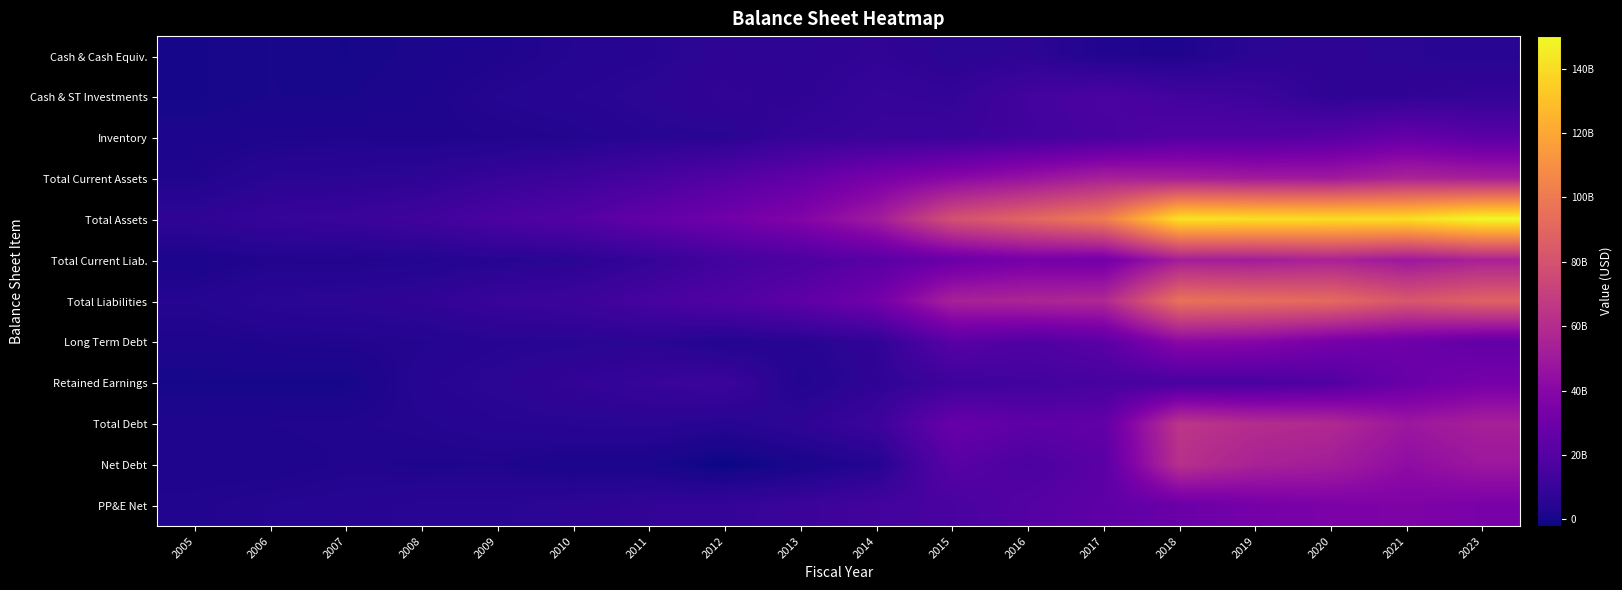

Reading left to right, transcribe all the data shown in this chart.

Cash & Cash Equiv.: 2005=106687000	2006=850107000	2007=207691000	2008=1183434000	2009=2299923000	2010=3883253000	2011=4788028000	2012=6742806000	2013=6256800000	2014=7683900000	2015=5656200000	2016=6448700000	2017=2791300000	2018=2411400000	2019=5887600000	2020=6618200000	2021=5725600000	2023=5080000000
Cash & ST Investments: 2005=106687000	2006=850107000	2007=741238000	2008=1944420000	2009=3878342000	2010=5021128000	2011=6215664000	2012=7607965000	2013=6861200000	2014=9540200000	2015=8632100000	2016=14051200000	2017=16938300000	2018=13595300000	2019=11673900000	2020=6623200000	2021=7380100000	2023=8350000000
Inventory: 2005=1483311000	2006=2253326000	2007=2581215000	2008=2309705000	2009=2645381000	2010=3236293000	2011=5048306000	2012=5315520000	2013=9238600000	2014=10060600000	2015=10671700000	2016=13579800000	2017=15591500000	2018=19663000000	2019=19351500000	2020=21482200000	2021=26812000000	2023=22300000000
Total Current Assets: 2005=2651833000	2006=5358310000	2007=5768650000	2008=6592107000	2009=9533695000	2010=11607127000	2011=15346011000	2012=19871056000	2013=25598200000	2014=34044800000	2015=40586900000	2016=46622300000	2017=53841000000	2018=52623200000	2019=50375400000	2020=50089700000	2021=55215000000	2023=53140000000
Total Assets: 2005=7106461000	2006=9419099000	2007=10449834000	2008=12658505000	2009=16674679000	2010=19651511000	2011=25484226000	2012=30735466000	2013=37828500000	2014=50698100000	2015=79110800000	2016=90129500000	2017=101256600000	2018=142432200000	2019=141209300000	2020=140377900000	2021=140746500000	2023=150120000000
Total Current Liab.: 2005=1449197000	2006=2808104000	2007=2796085000	2008=3341978000	2009=4656424000	2010=5495861000	2011=8906570000	2012=13628400000	2013=17095800000	2014=21745800000	2015=28310300000	2016=32843400000	2017=31611600000	2018=52021700000	2019=51653200000	2020=54822100000	2021=48916200000	2023=54470000000
Total Liabilities: 2005=3951036000	2006=5940696000	2007=6347317000	2008=7562895000	2009=10165762000	2010=11341726000	2011=15244169000	2012=18762280000	2013=23605500000	2014=31669800000	2015=54200900000	2016=56241100000	2017=57743700000	2018=96205100000	2019=93965700000	2020=92145700000	2021=82374800000	2023=88140000000
Long Term Debt: 2005=2123705000	2006=2654306000	2007=2989243000	2008=3597886000	2009=4826026000	2010=5223957000	2011=5720546000	2012=3220554000	2013=4545400000	2014=7444600000	2015=21852200000	2016=18636800000	2017=22408300000	2018=41114600000	2019=39129200000	2020=33038500000	2021=29632700000	2023=25490000000
Retained Earnings: 2005=133147000	2006=80579000	2007=22413000	2008=4672518000	2009=6085825000	2010=7886693000	2011=9800956000	2012=11253665000	2013=3174600000	2014=7071100000	2015=11666100000	2016=13532500000	2017=15140900000	2018=15537500000	2019=16163600000	2020=18930300000	2021=28064700000	2023=33031900000
Total Debt: 2005=2123705000	2006=2654306000	2007=2989243000	2008=3597886000	2009=4826026000	2010=5223957000	2011=5720546000	2012=4601779000	2013=6929700000	2014=11317600000	2015=27403500000	2016=23652800000	2017=25101300000	2018=64623200000	2019=60381000000	2020=58400300000	2021=48741300000	2023=53680000000
Net Debt: 2005=2017018000	2006=1804199000	2007=2781552000	2008=2414452000	2009=2526103000	2010=1340704000	2011=932518000	2012=-2141027000	2013=672900000	2014=3633700000	2015=21747300000	2016=17204100000	2017=22310000000	2018=62211800000	2019=54493400000	2020=51782100000	2021=43015700000	2023=48600000000
PP&E Net: 2005=2942331000	2006=3891486000	2007=4466747000	2008=5317804000	2009=5423349000	2010=6360196000	2011=7970486000	2012=8917708000	2013=10824700000	2014=13808300000	2015=15999400000	2016=20418400000	2017=23915700000	2018=28400100000	2019=32799900000	2020=35299200000	2021=36287500000	2023=34600000000